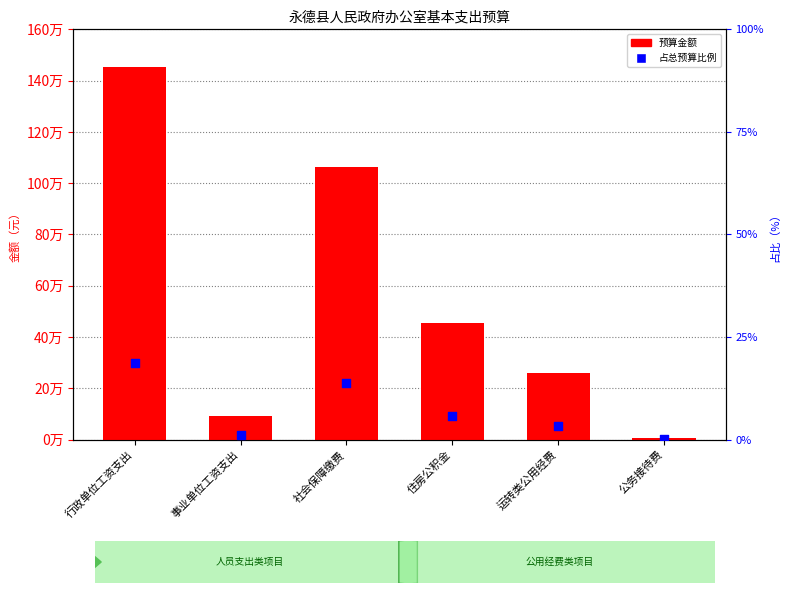

Which series has the largest total across all categories?

预算金额